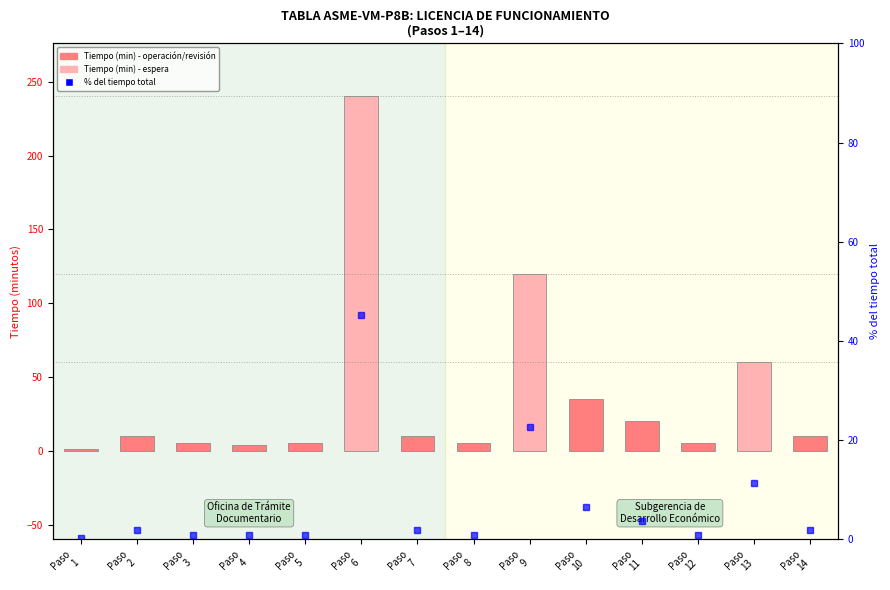

The Tiempo (minutos) series shows 8.9 at Paso
3. True or false?

False